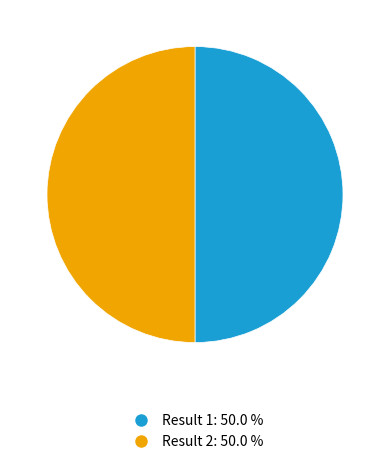

Count the number of slices in the pie.

2